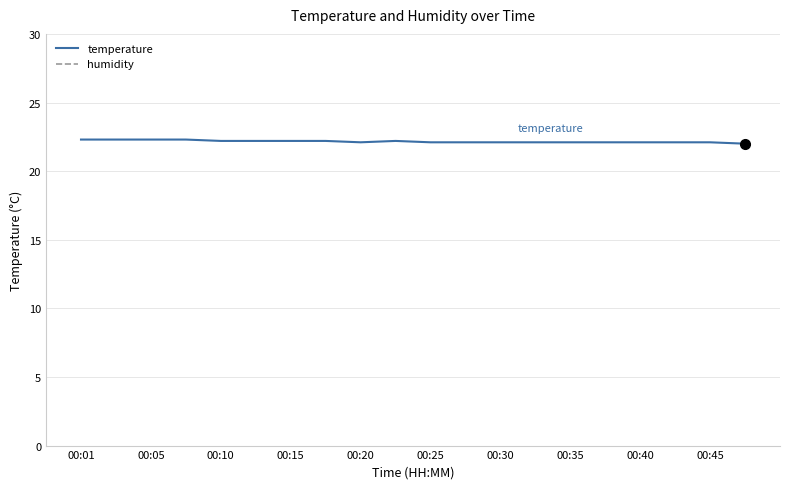

True or false: temperature has a value of 22.1 at 00:45.

True